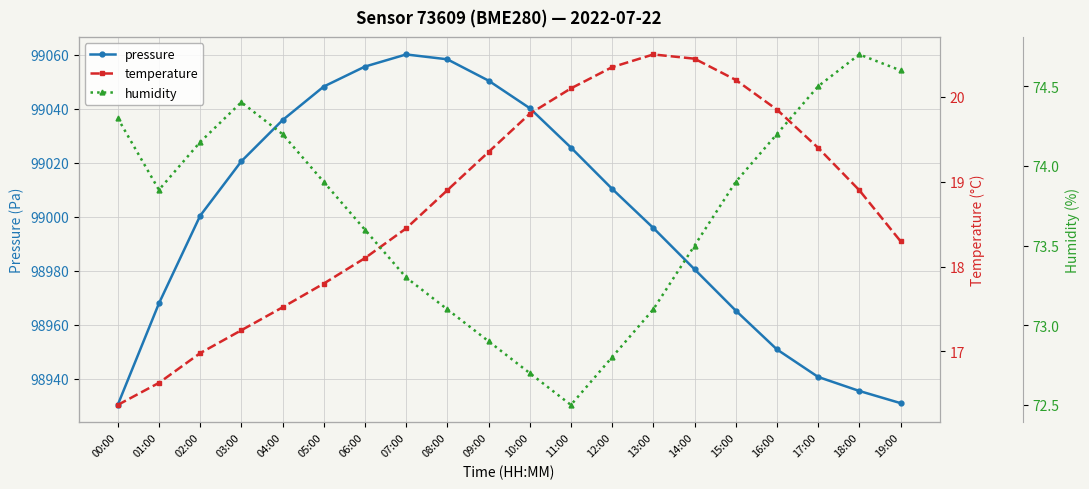

What is the maximum value for pressure?

99060.1